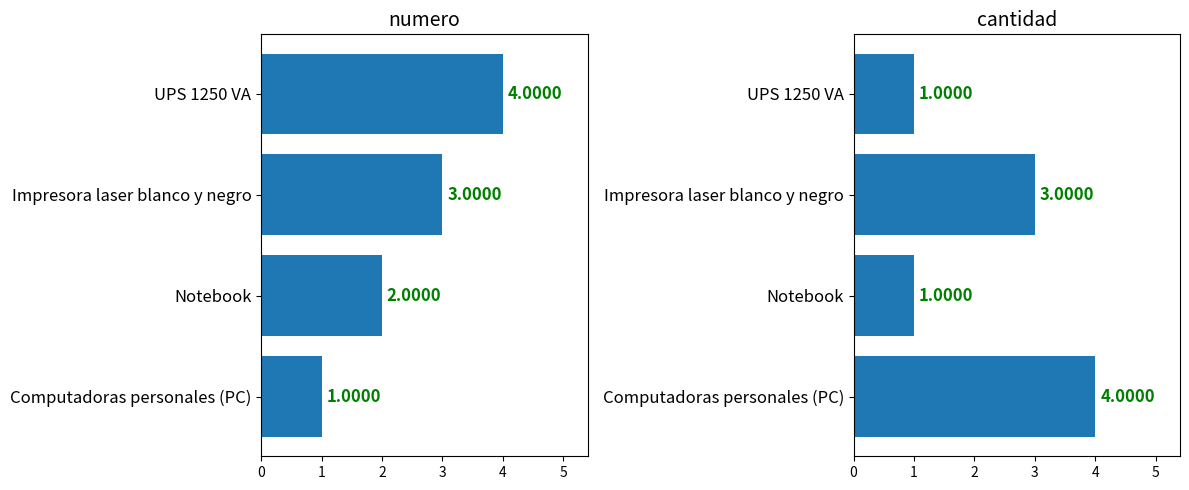

Reading left to right, what are all the values shown in this chart?

numero: 1	2	3	4
cantidad: 4	1	3	1